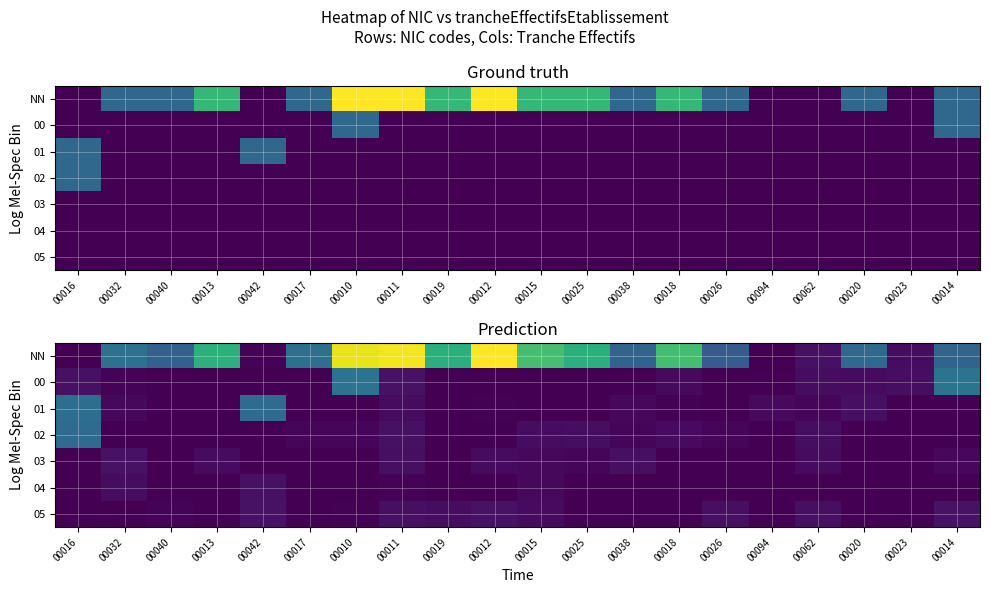

Count the number of data series in this chart.

7